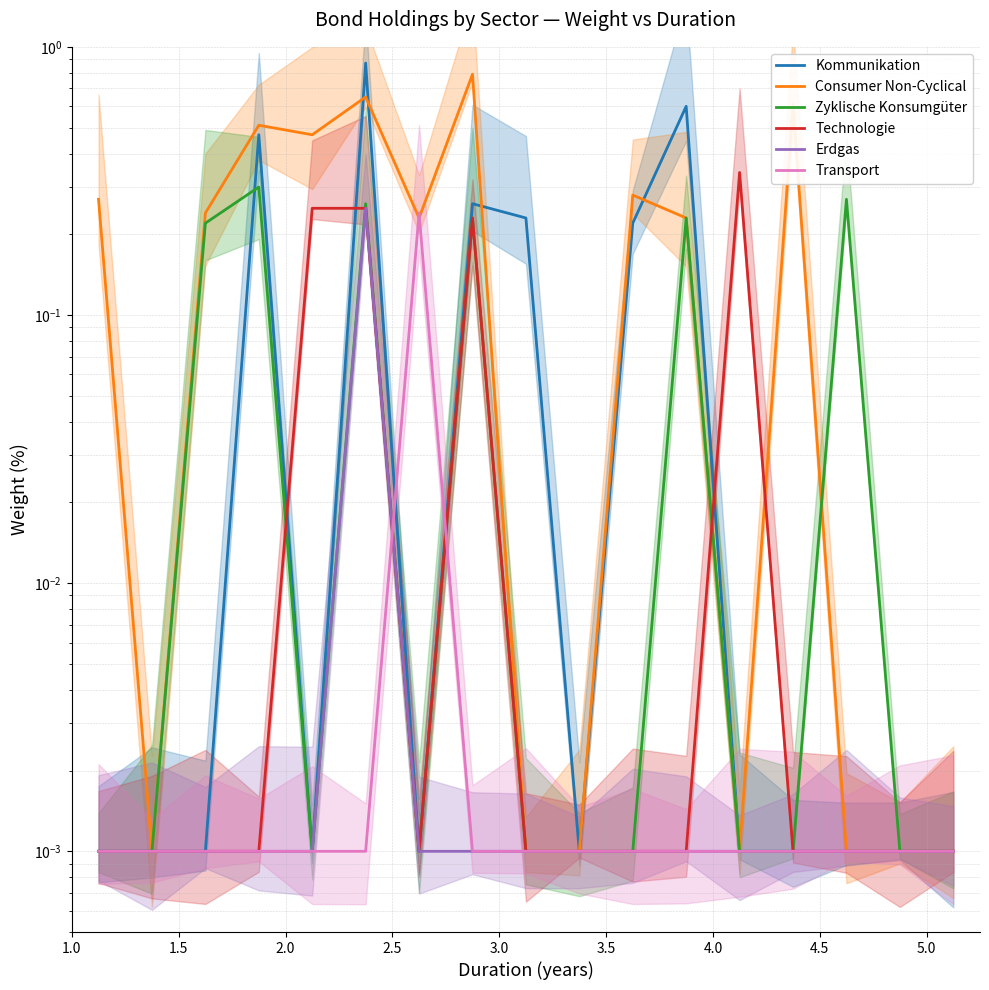

What is the average value of the Technologie series?

0.1